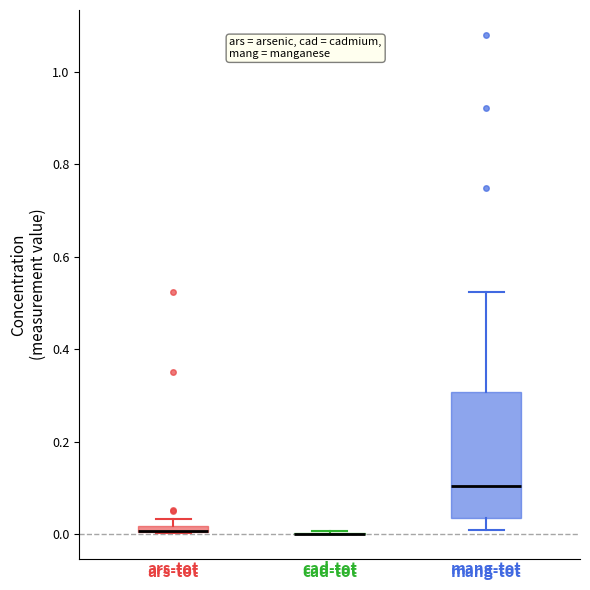

Where does the median line of the box for mang-tot sit on the y-axis? The values are not printed on the chart, so give them approximately, as read against the axis.

0.10